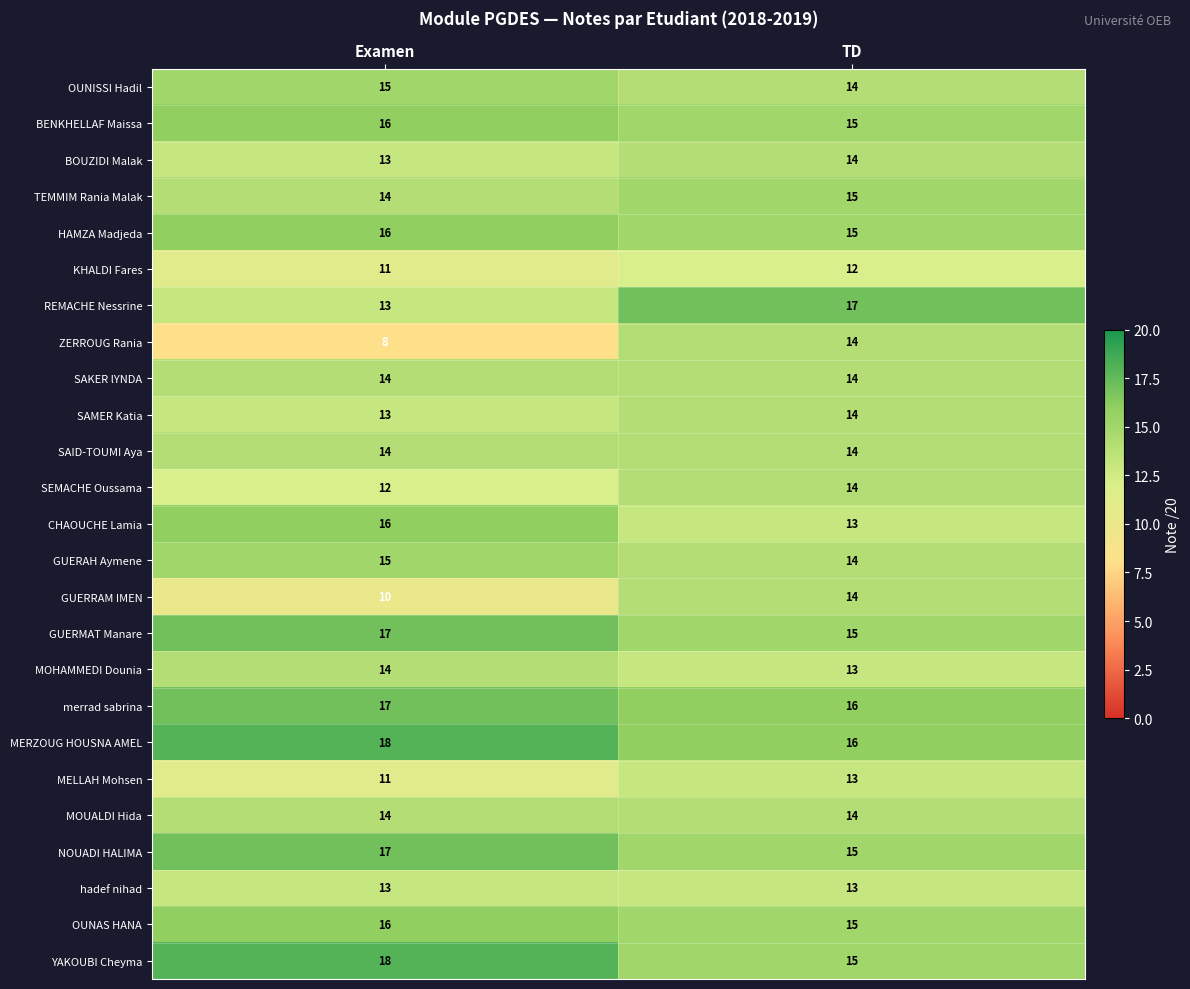

Is the value of CHAOUCHE Lamia at TD greater than the value of KHALDI Fares at Examen?

Yes